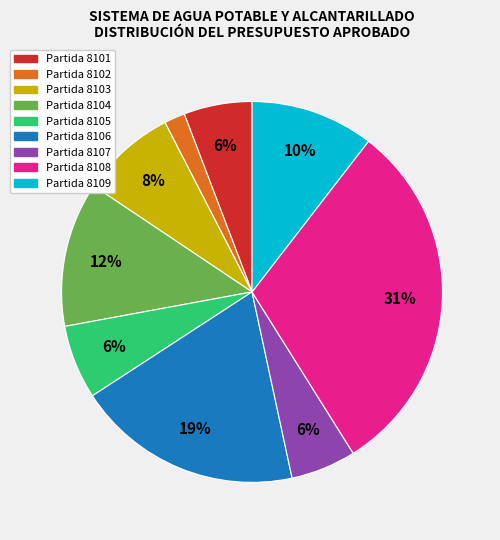

To the nearest percent, what is the average slice percentage?

11%